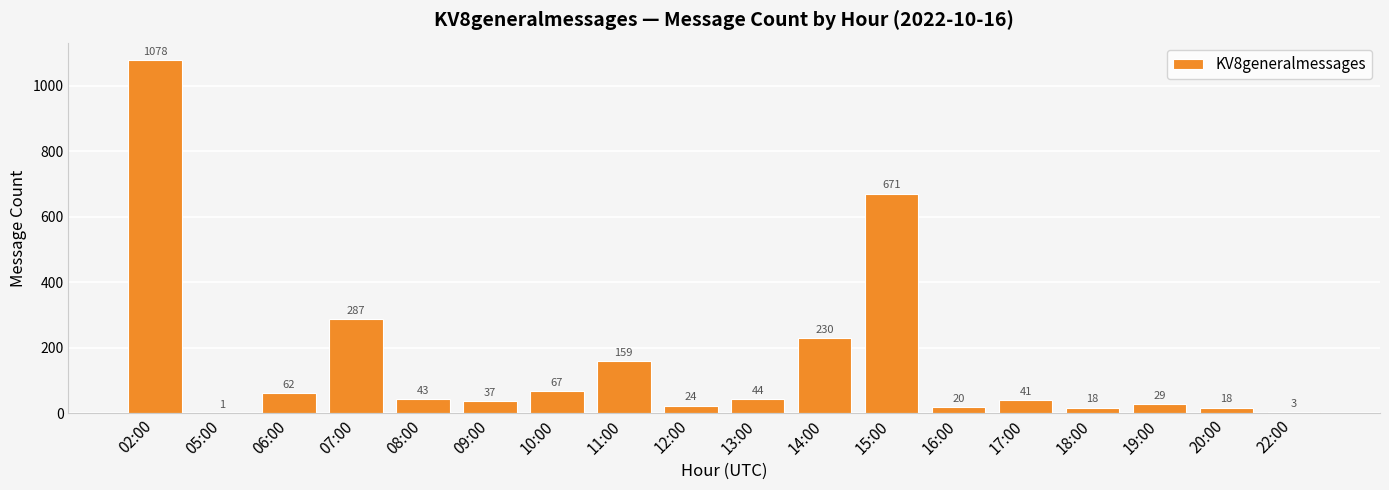

Between 02:00 and 15:00, which is larger?

02:00